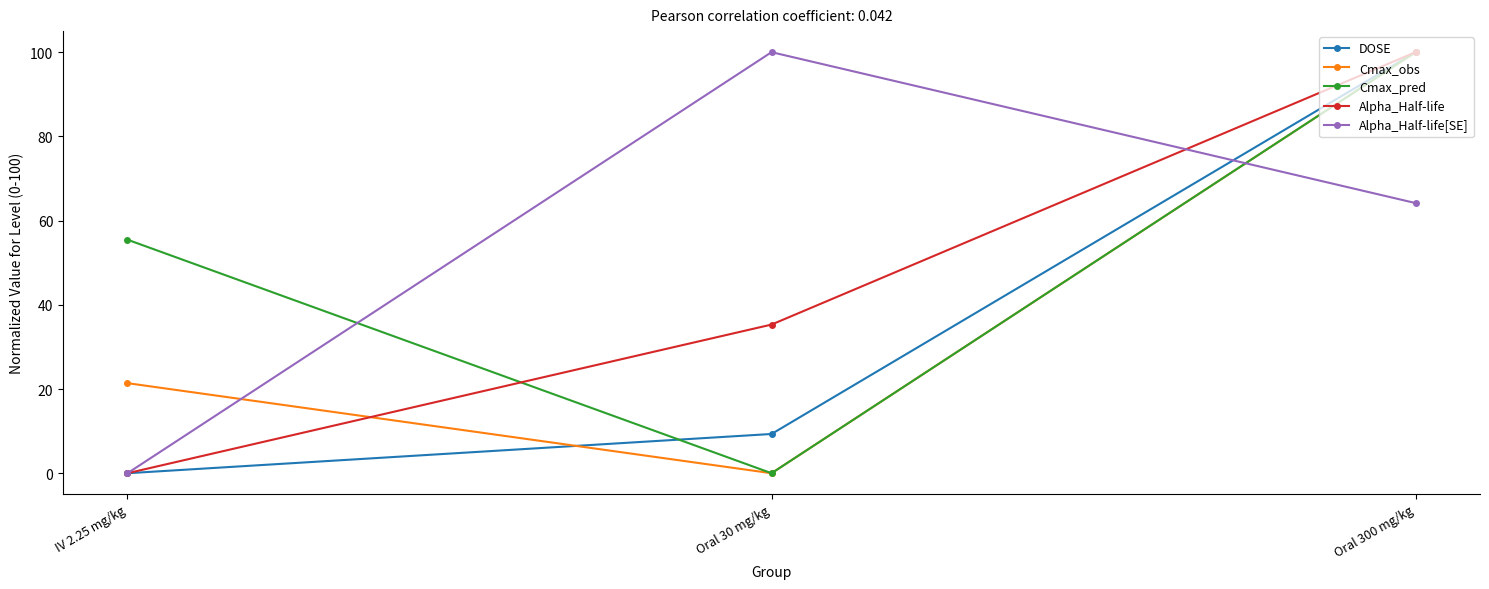

At which label does DOSE reach its peak?

Oral 300 mg/kg